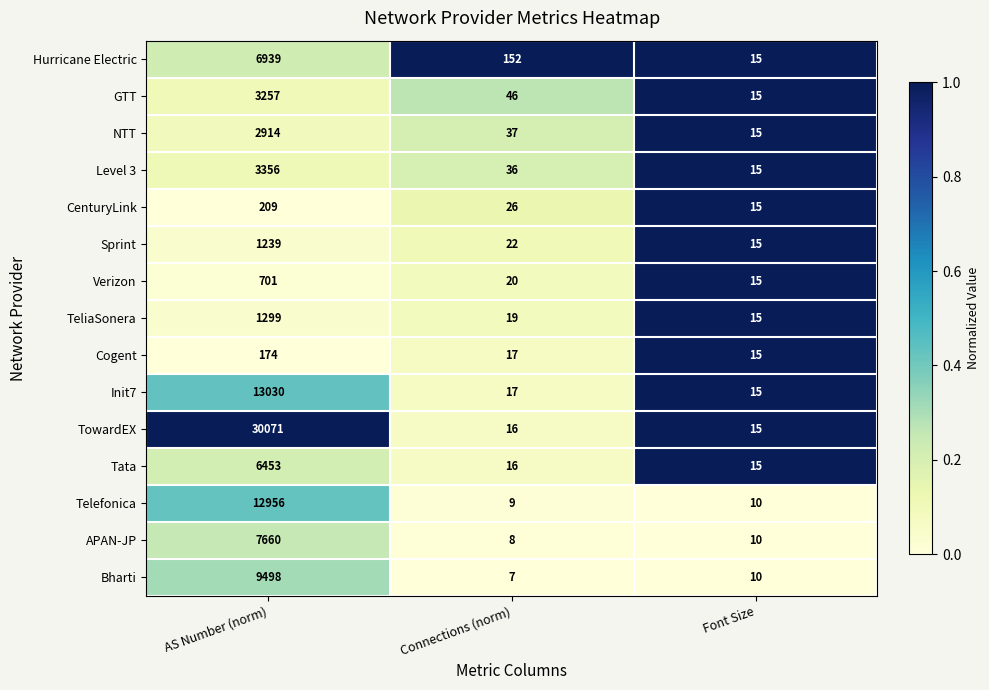

What is the greatest value displayed?

30071